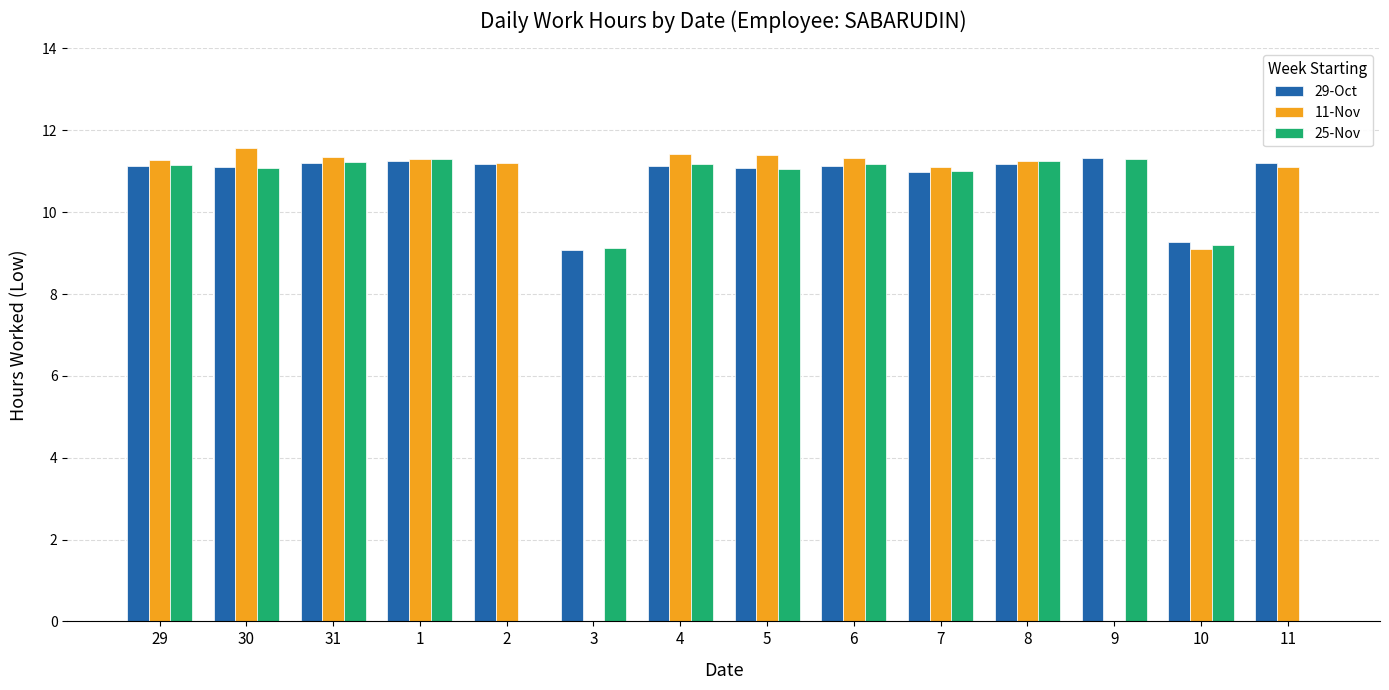

What is the sum of all 11-Nov values?

133.4